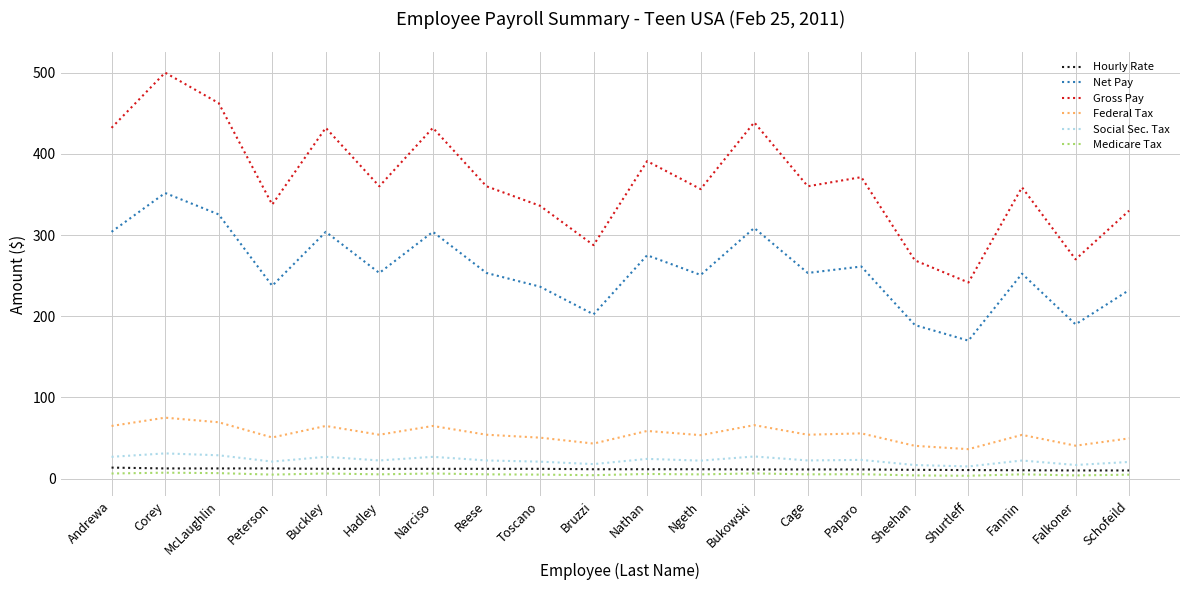

True or false: Gross Pay and Social Sec. Tax intersect in this chart.

False